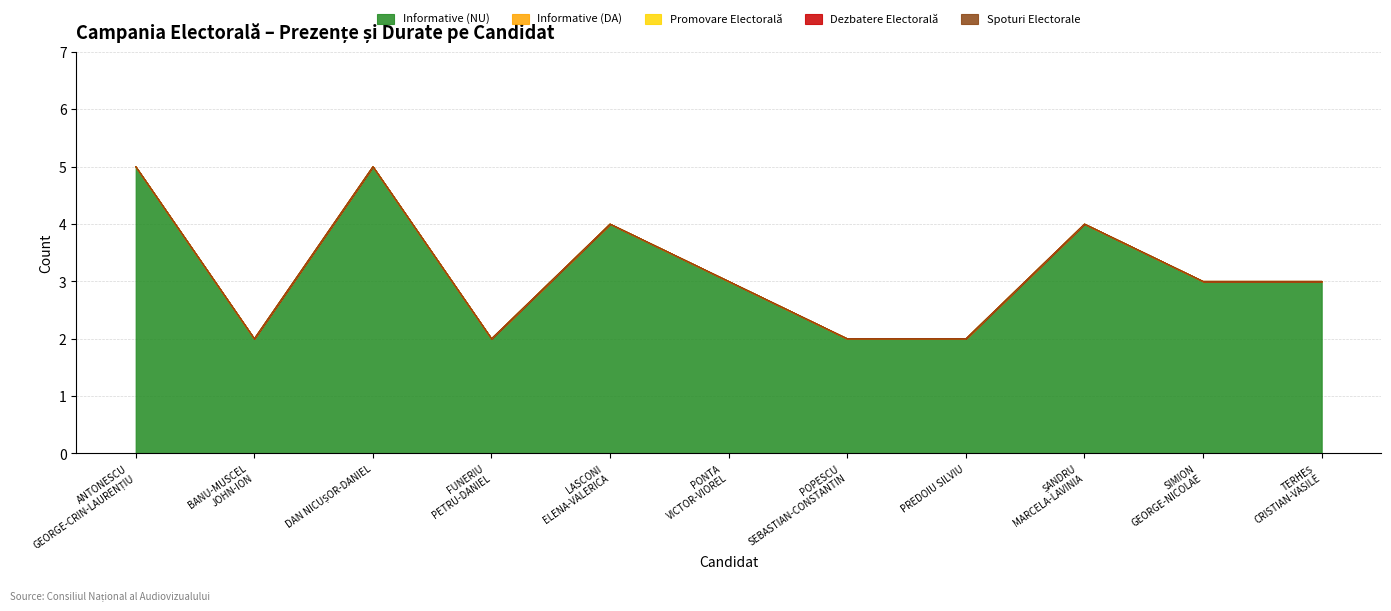

What is the label of the 9th point from the left?

ȘANDRU MARCELA-LAVINIA